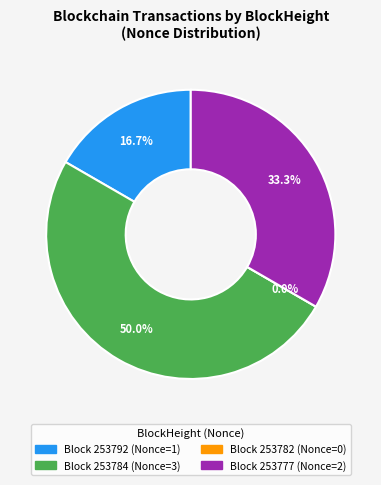

Which has a higher value, 253784 or 253792?

253784